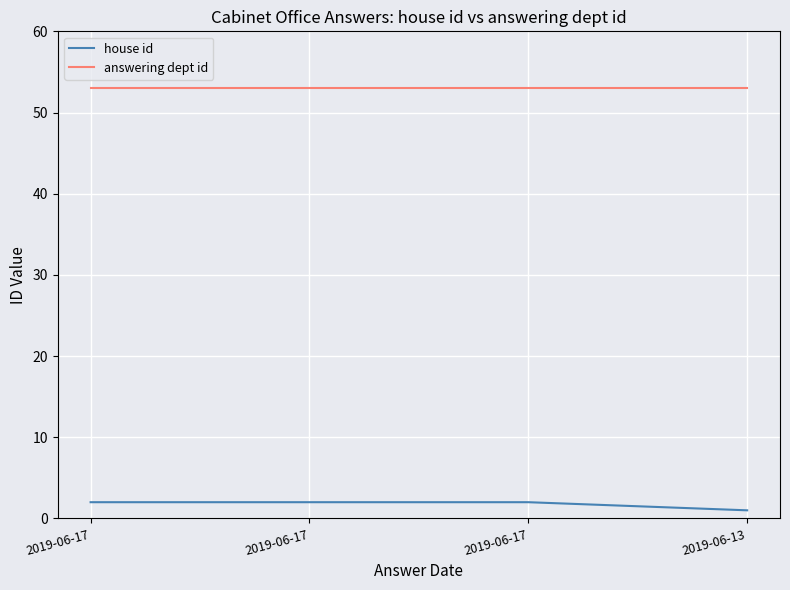

True or false: house id has more than 0 points higher than both neighbors.

False